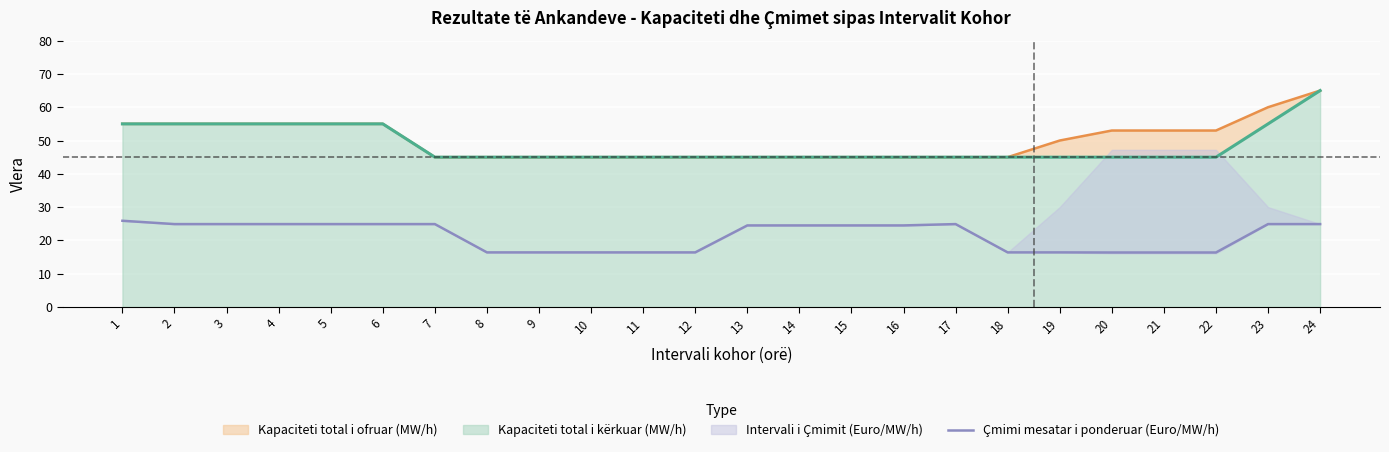

At which label does the data first exceed 24?

1